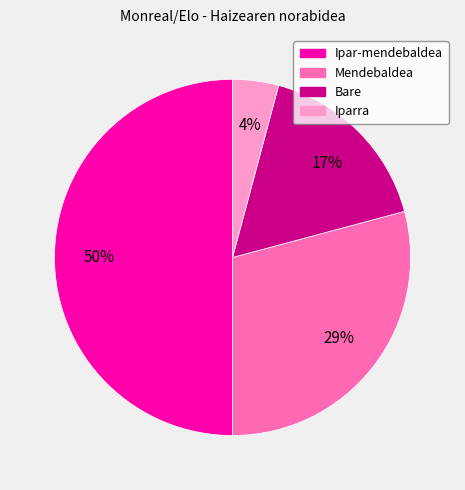

True or false: Bare accounts for 17% of the total.

True